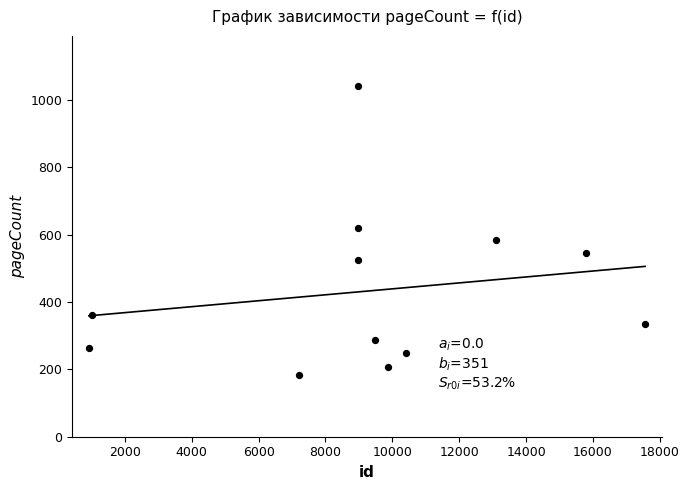

What is the range of X values (max minus min)?

16632